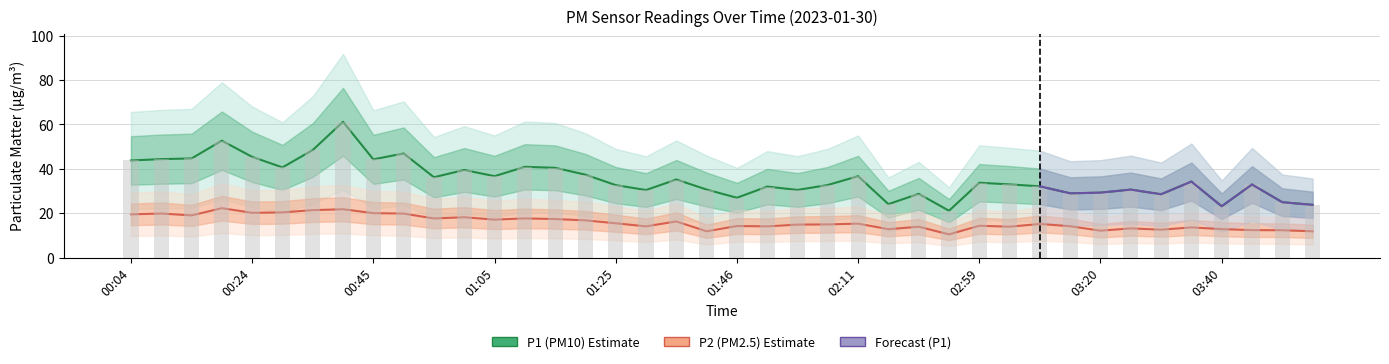

Which series has the largest total across all categories?

P1